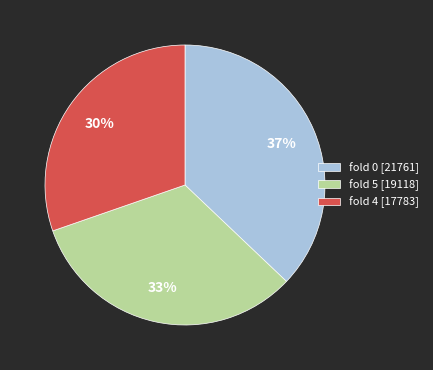

Approximately how many times larger is the value at fold 5 [19118] compared to fold 0 [21761]?

0.9